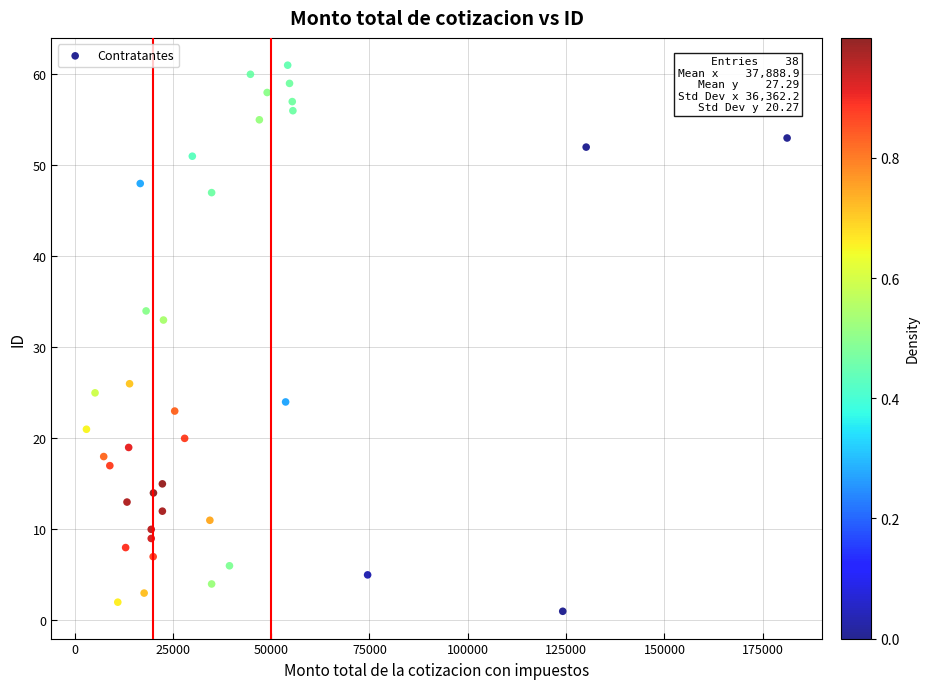

What is the range of Y values (max minus min)?

60